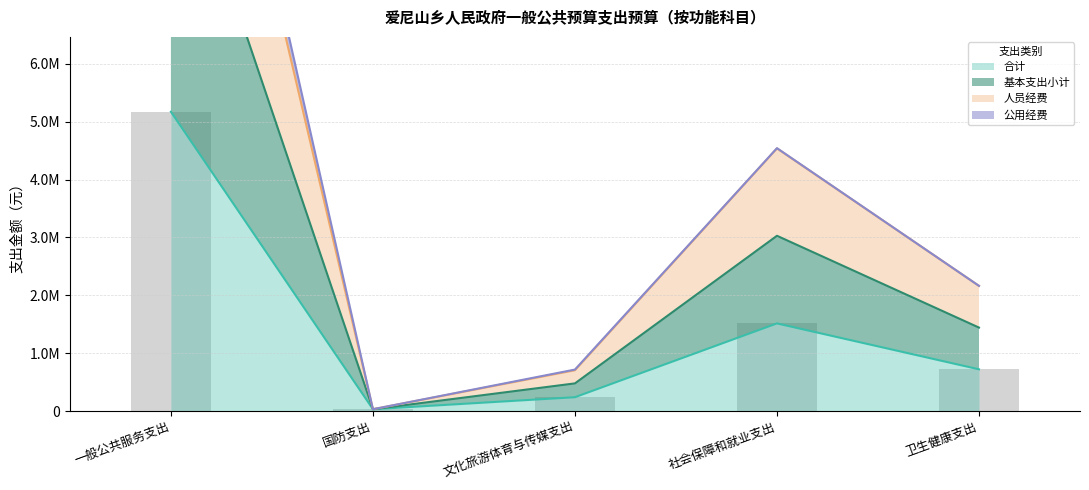

Is it true that 合计 equals 53340.6 at 文化旅游体育与传媒支出?

False